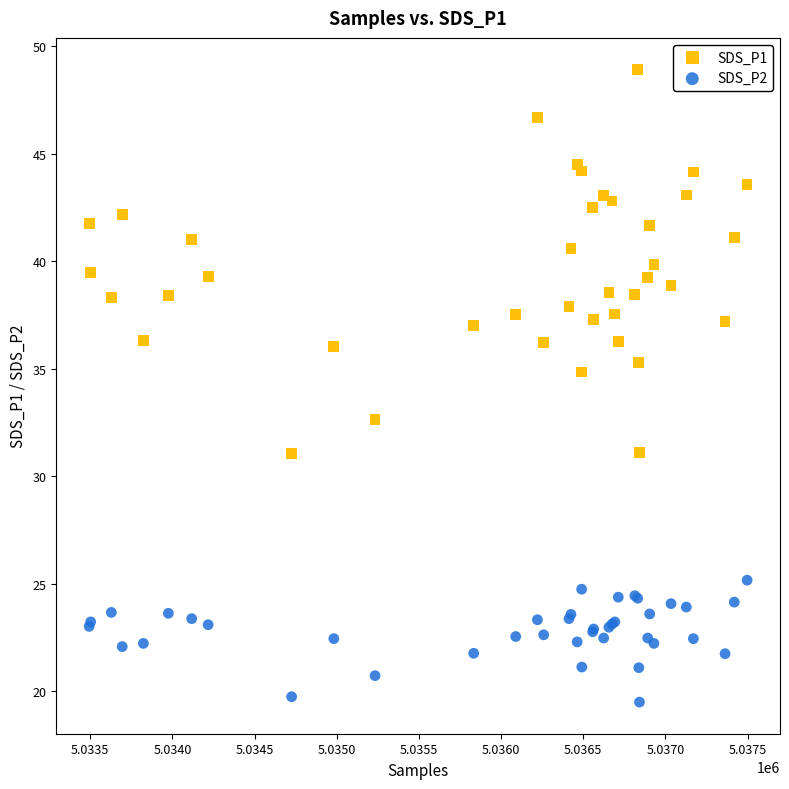

Which series has the largest Y range (max minus min)?

SDS_P1